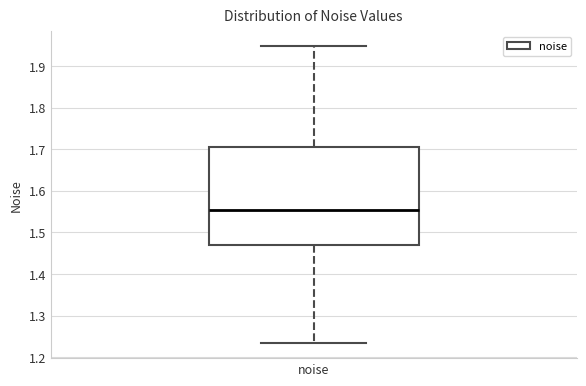

Read this box plot against the y-axis: the position of the median line, the range covered by the box, and the ends of both whiskers. The values are not printed on the chart, so give them approximately, as read against the axis.

median 1.55, box 1.47 to 1.71, whiskers 1.23 to 1.95